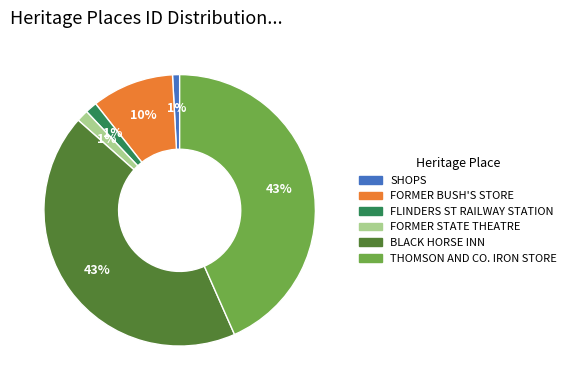

Is there a majority slice in this chart?

No